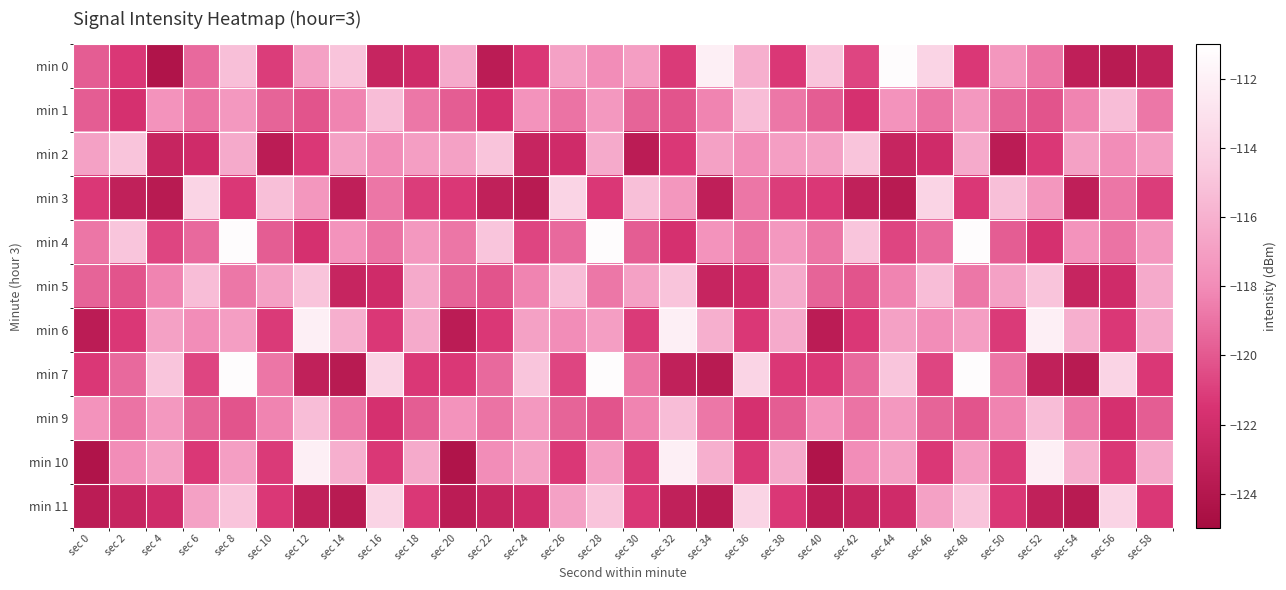

Between sec 54 and sec 22, which is larger?

sec 54